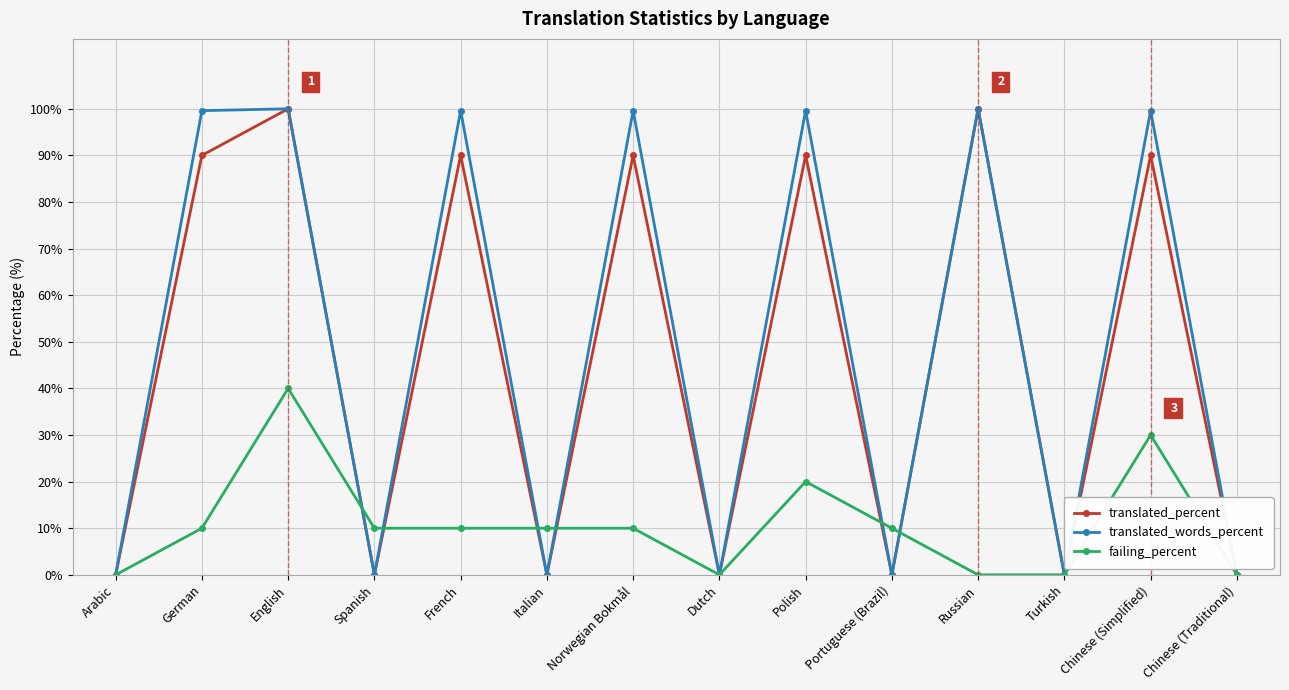

What is the difference between the maximum and minimum values in the translated_percent series?

100.0